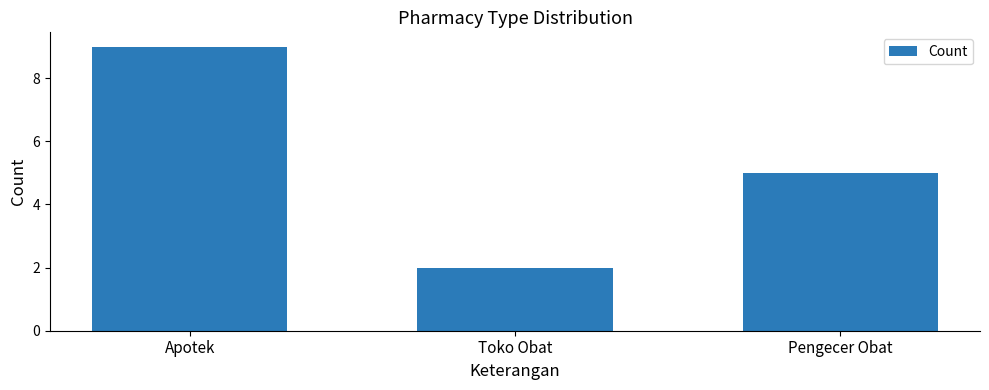

How many data points are less than 5?

1